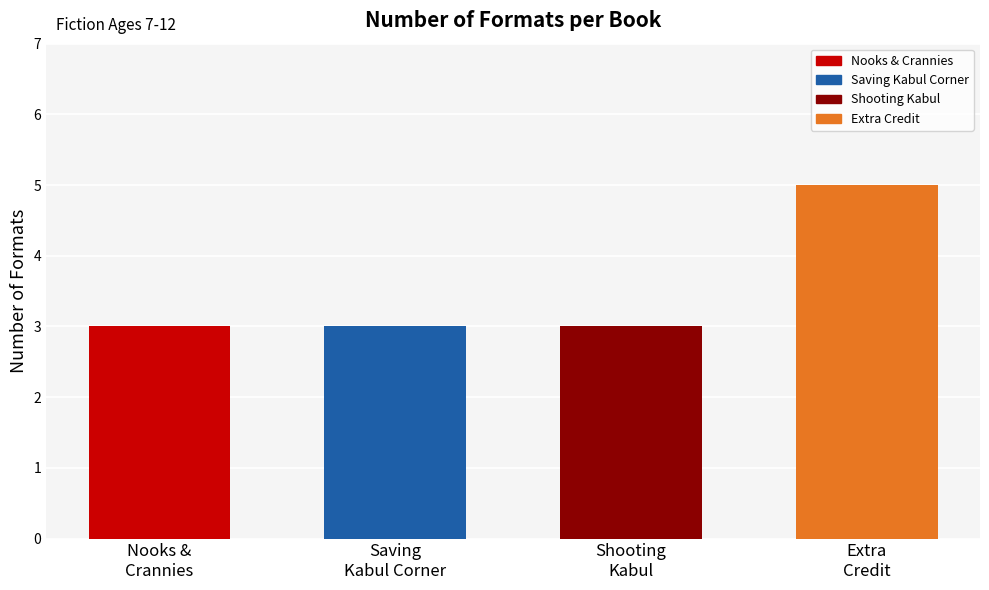

How many data points does each series have?

4